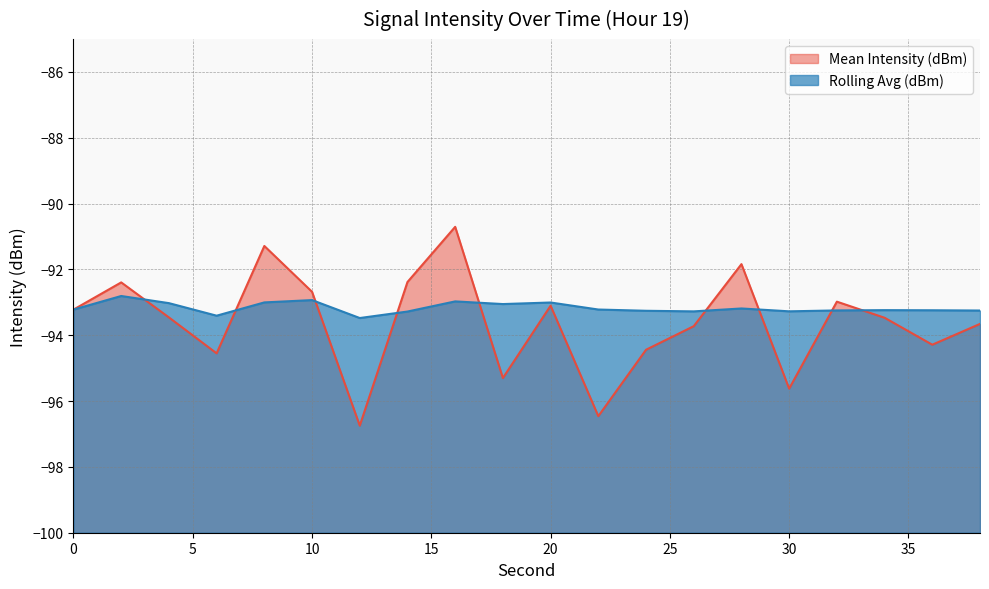

At which category does Mean Intensity (dBm) reach its first local peak?

2